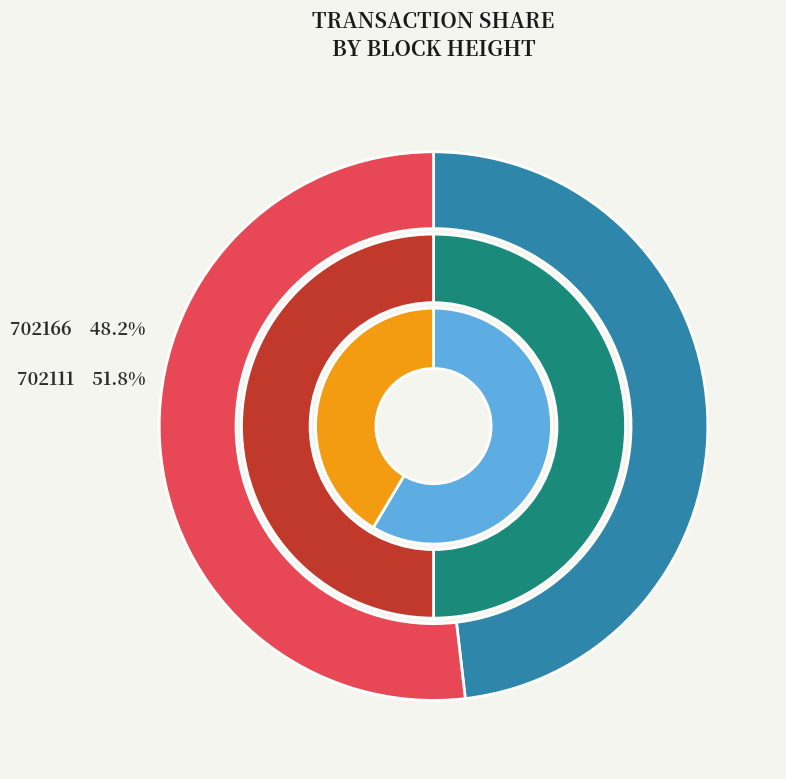

True or false: 702111 accounts for 52% of the total.

True